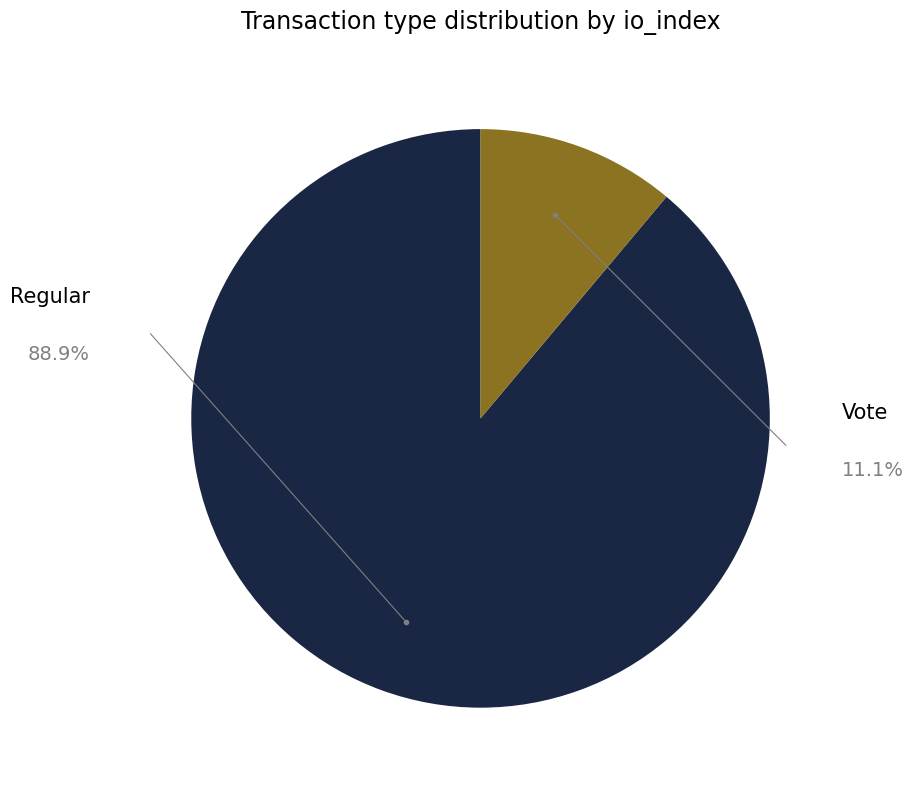

What is the largest slice in the pie chart?

Regular